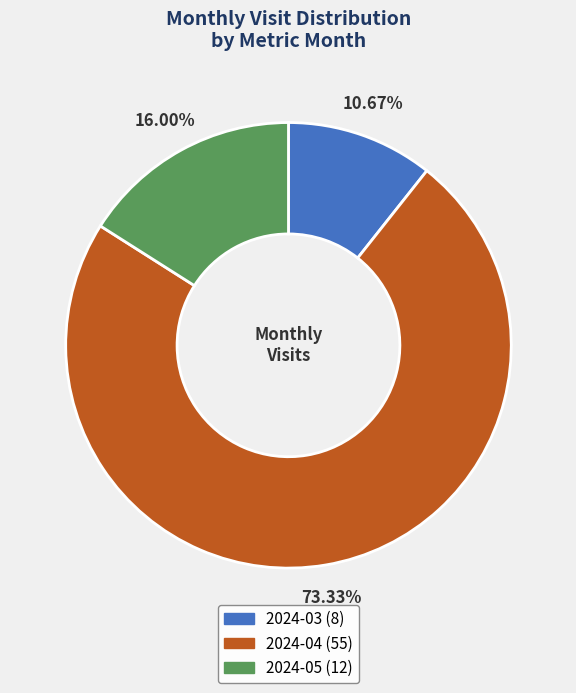

To the nearest percent, what is the combined percentage of 2024-03 and 2024-04?

84%